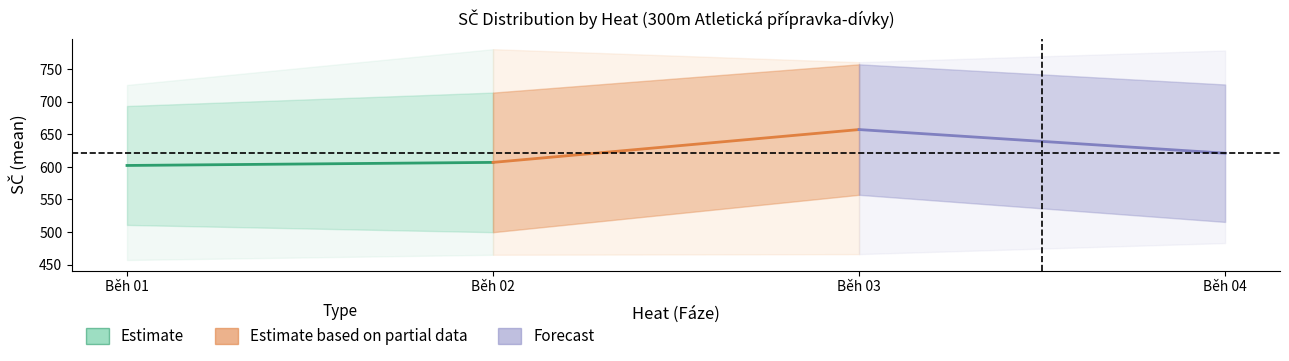

Reading left to right, transcribe all the data shown in this chart.

Estimate: 602.3	607.0
Estimate based on partial data: 607.0	657.5
Forecast: 657.5	621.1